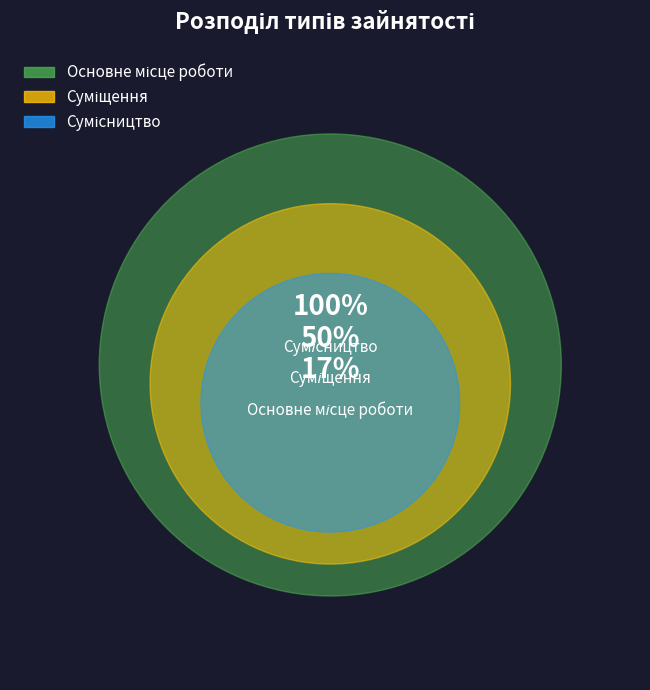

True or false: Сумісництво accounts for 40% of the total.

False